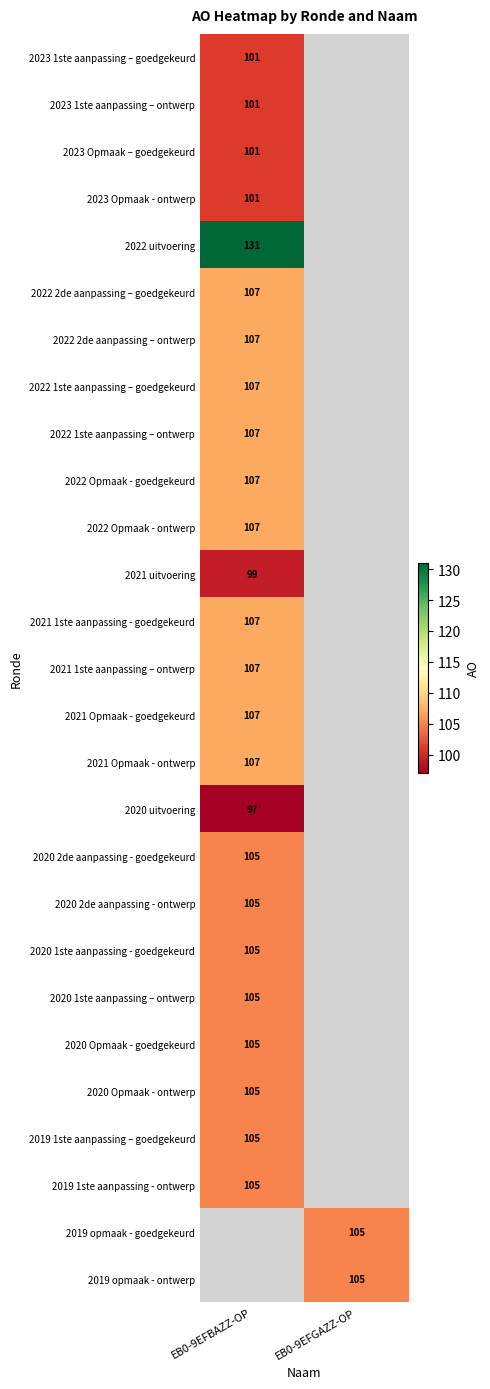

Is it true that 2022 2de aanpassing – goedgekeurd equals 107 at EB0-9EFBAZZ-OP?

True